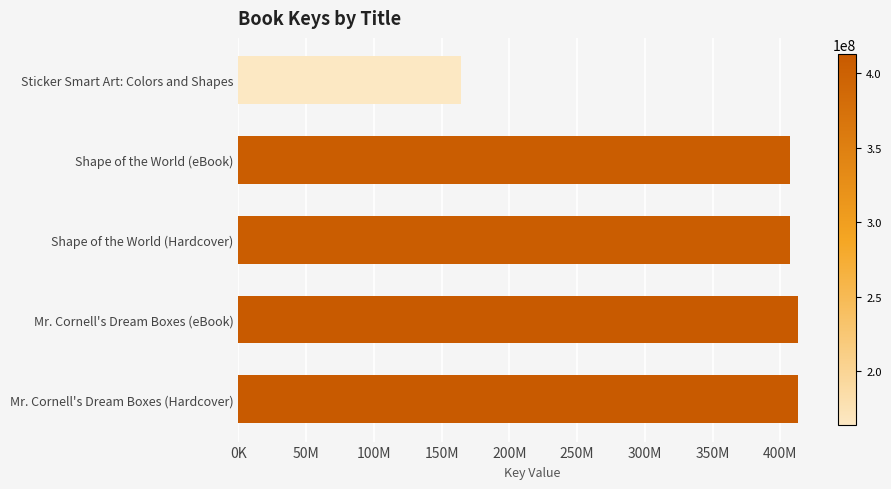

What is the greatest value displayed?

412742329